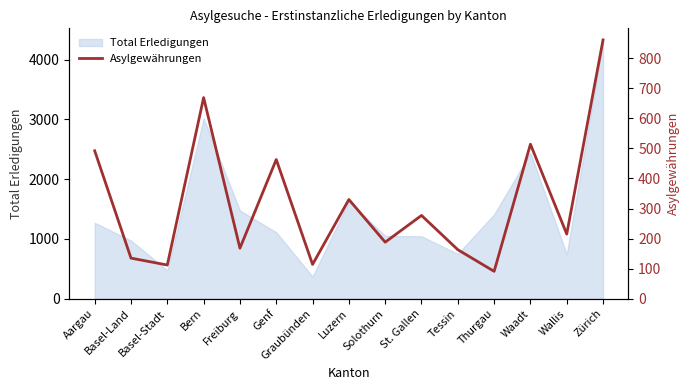

How many data points are above 215?

7